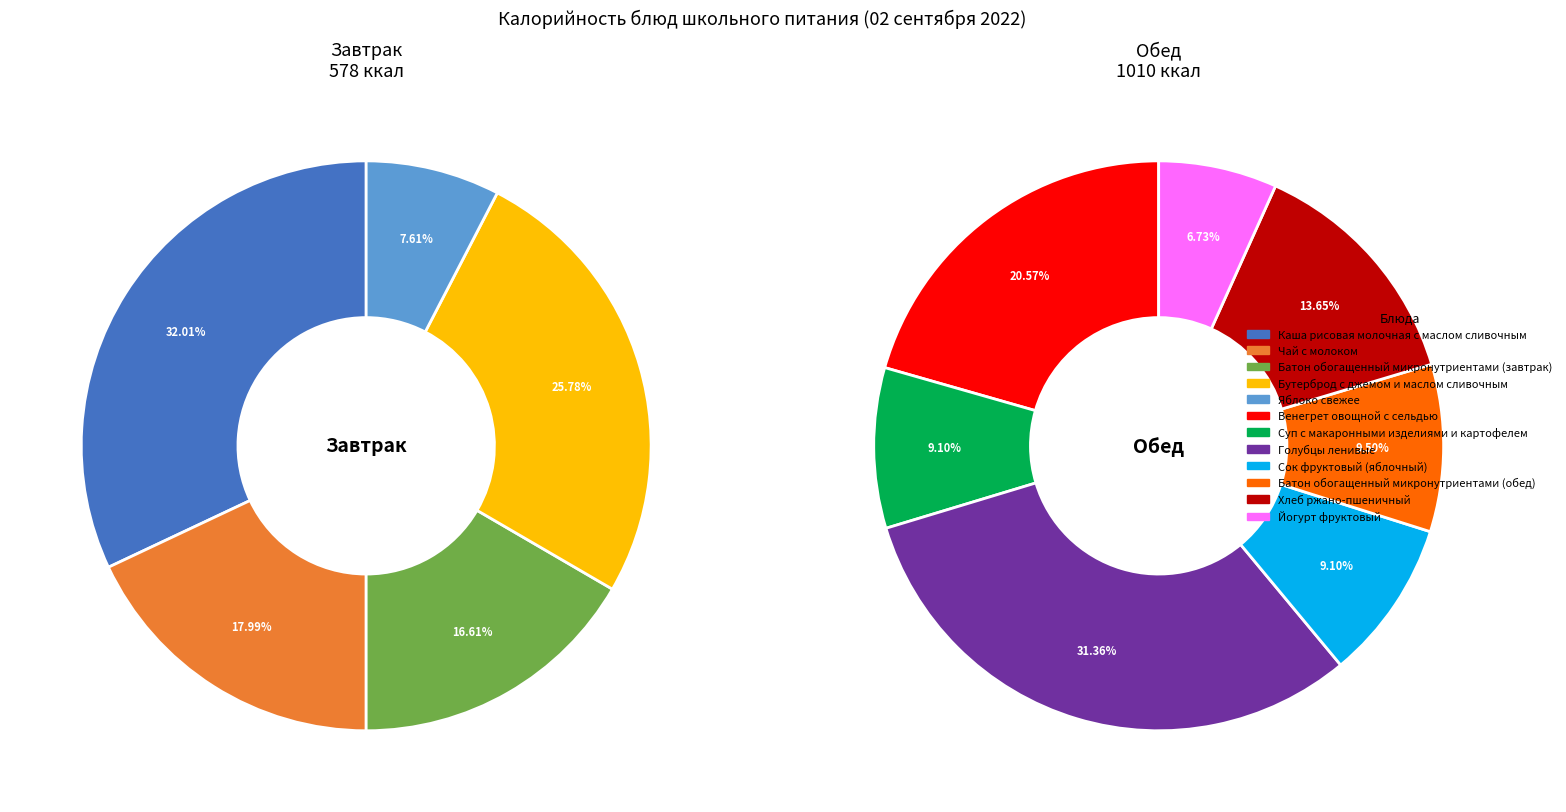

Do Батон обогащенный микронутриентами (завтрак) and Голубцы ленивые together represent more than half of the pie?

No